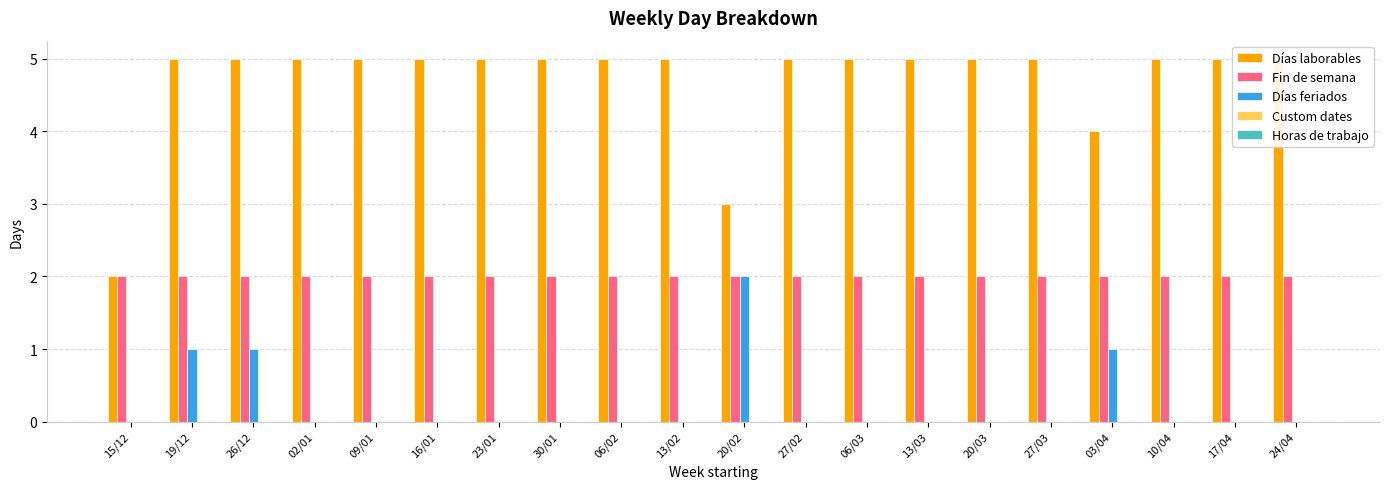

What is the label of the 15th bar from the left?

20/03